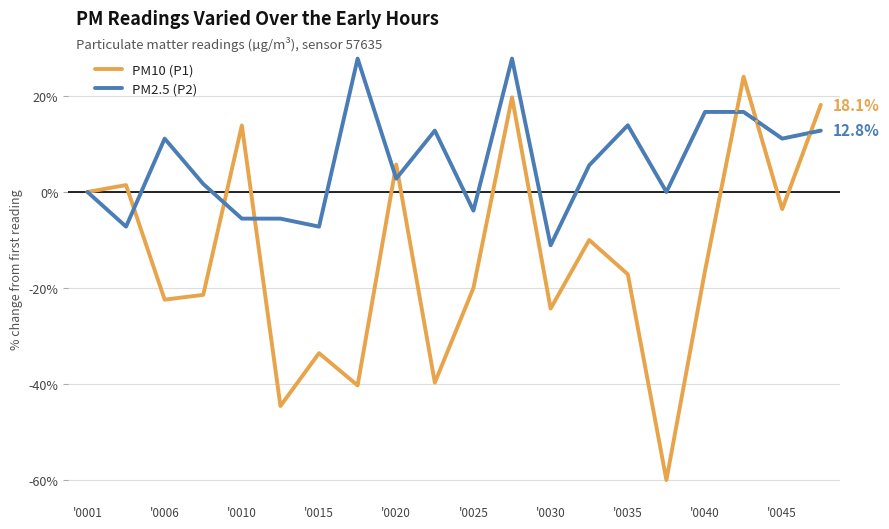

Is it true that PM10 (P1) equals -23.8 at 16?

False